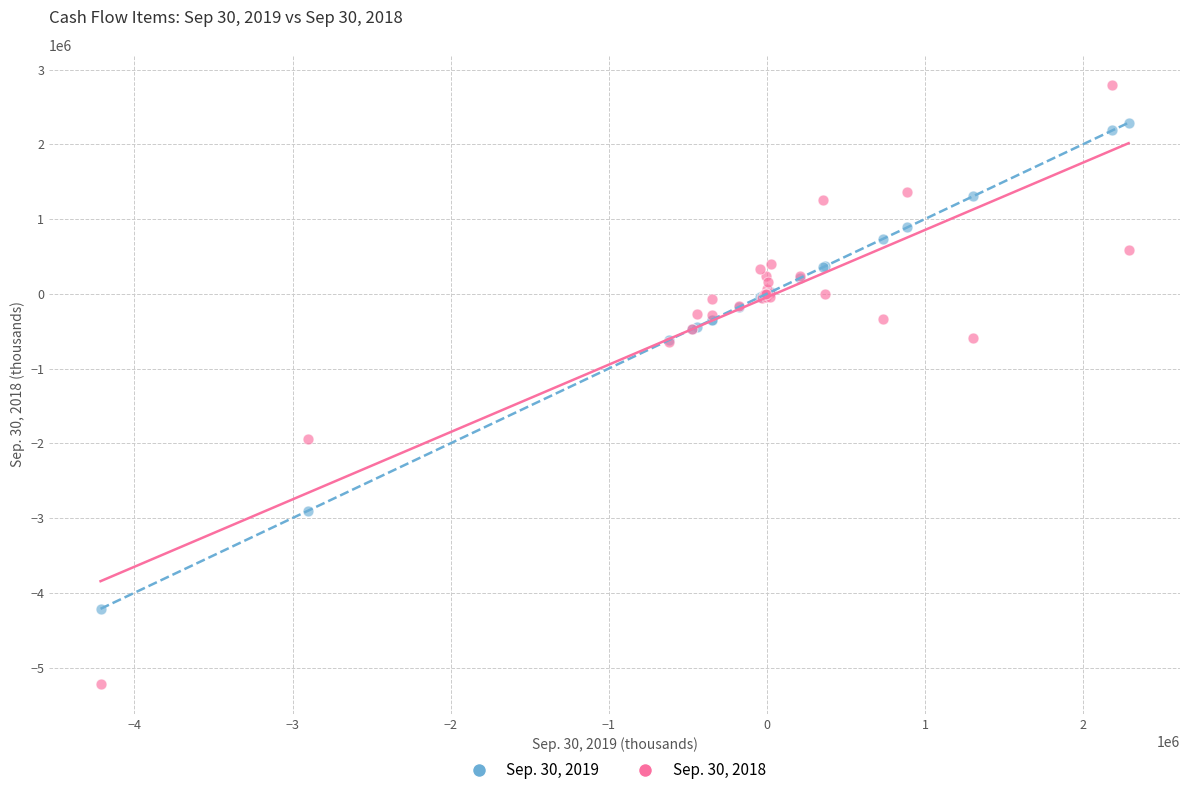

Which series contains the lowest Y value?

Sep. 30, 2018